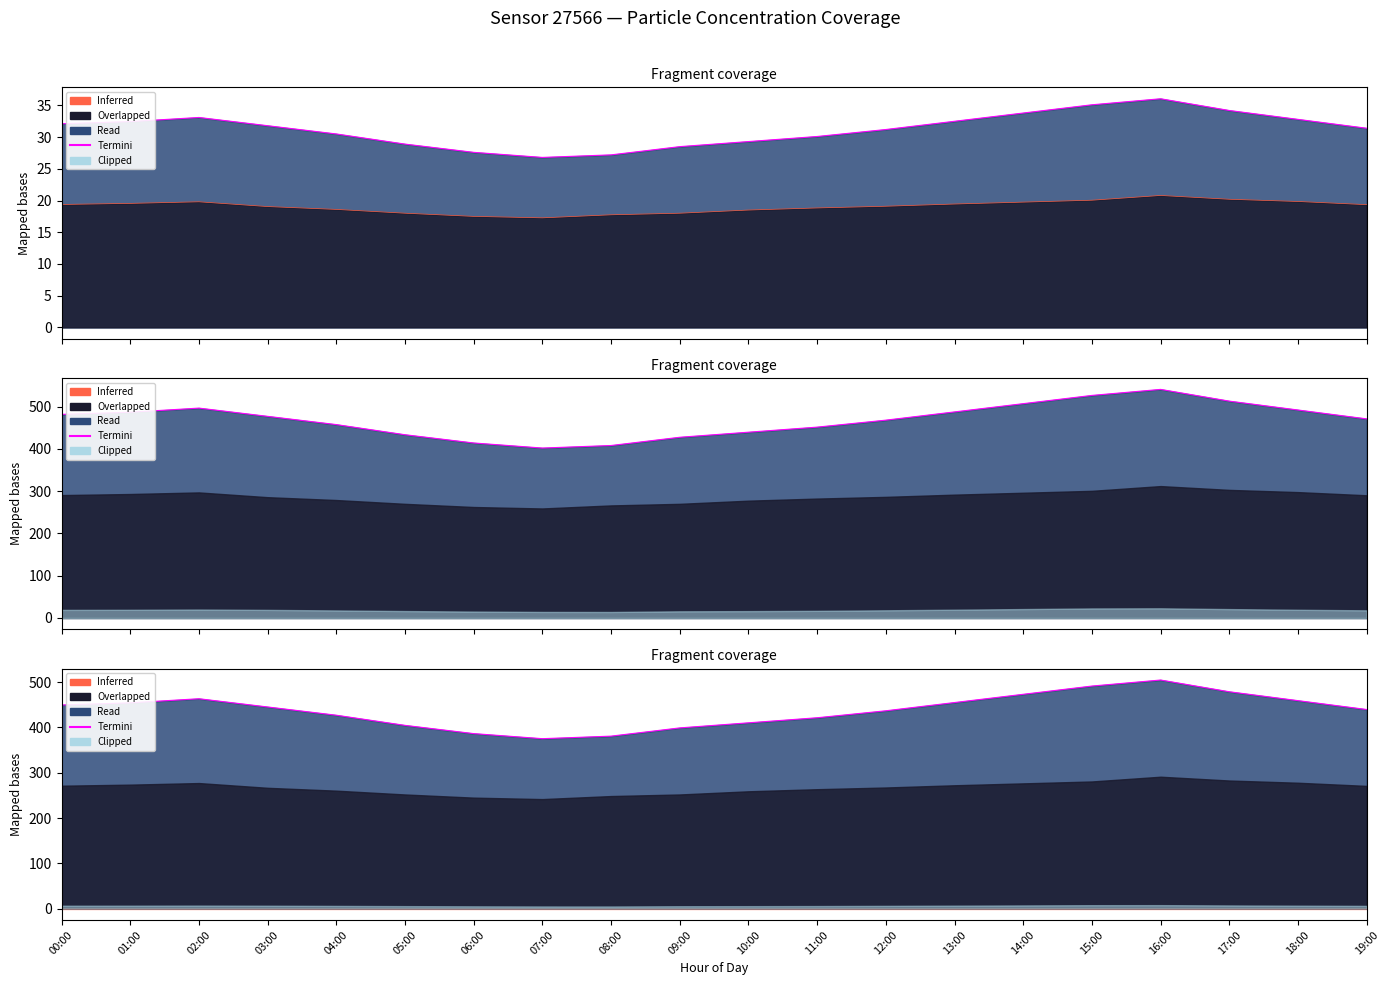

True or false: Inferred and Termini P1 cross at least once.

False